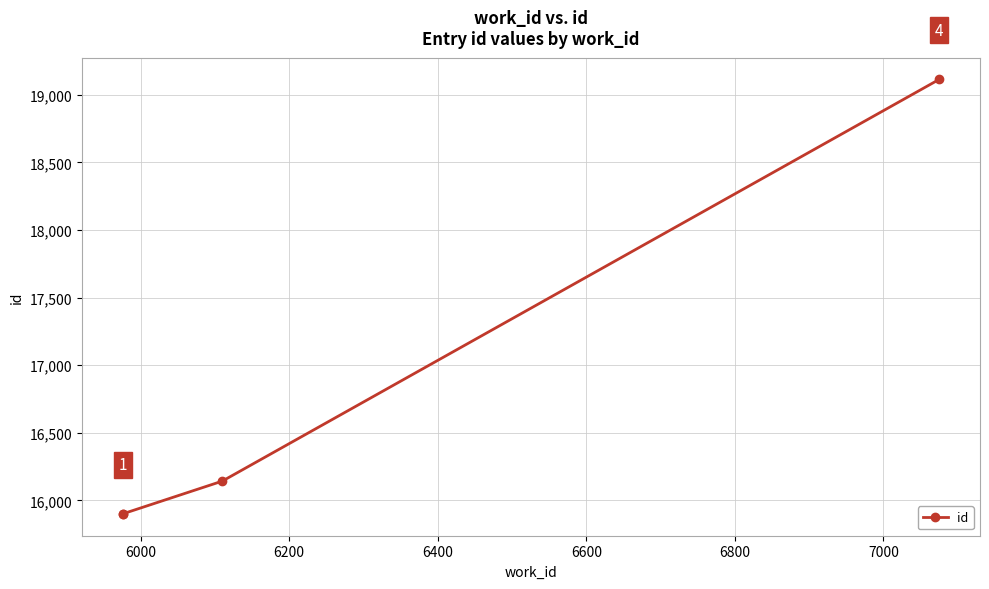

What is the value of the 4th point from the left?

19113